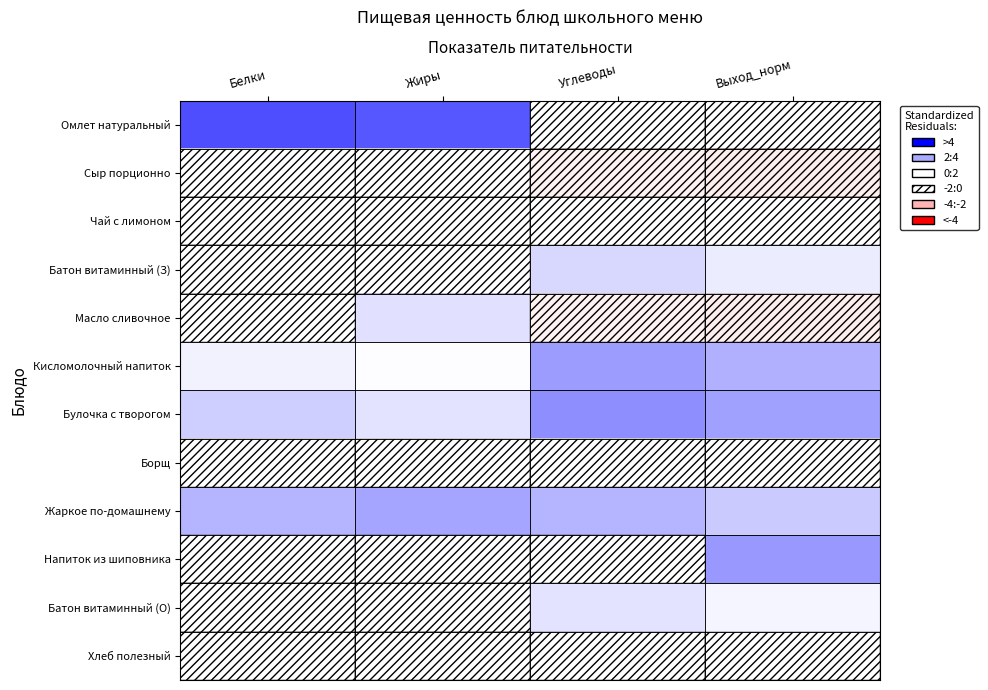

Reading left to right, extract all data points from this chart.

Омлет натуральный: Белки=2.7	Жиры=2.5	Углеводы=-0.9	Выход_норм=-1.0
Сыр порционно: Белки=-0.5	Жиры=-0.4	Углеводы=-1.5	Выход_норм=-1.6
Чай с лимоном: Белки=-0.8	Жиры=-0.9	Углеводы=-0.1	Выход_норм=-0.3
Батон витаминный (З): Белки=-0.5	Жиры=-0.8	Углеводы=0.5	Выход_норм=0.3
Масло сливочное: Белки=-0.9	Жиры=0.4	Углеводы=-1.4	Выход_норм=-1.5
Кисломолочный напиток: Белки=0.2	Жиры=0.0	Углеводы=1.4	Выход_норм=1.1
Булочка с творогом: Белки=0.7	Жиры=0.4	Углеводы=1.7	Выход_норм=1.4
Борщ: Белки=-0.1	Жиры=-0.1	Углеводы=-0.3	Выход_норм=-0.5
Жаркое по-домашнему: Белки=1.1	Жиры=1.3	Углеводы=1.0	Выход_норм=0.7
Напиток из шиповника: Белки=-0.8	Жиры=-0.8	Углеводы=-0.9	Выход_норм=1.5
Батон витаминный (О): Белки=-0.5	Жиры=-0.8	Углеводы=0.4	Выход_норм=0.1
Хлеб полезный: Белки=-0.6	Жиры=-0.8	Углеводы=-0.1	Выход_норм=-0.2